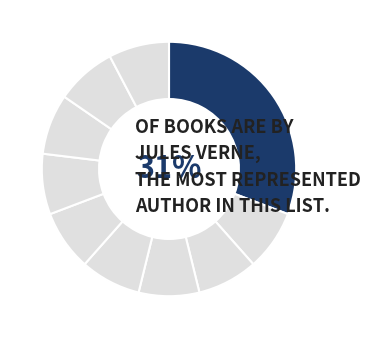

Does any single category account for the majority?

No